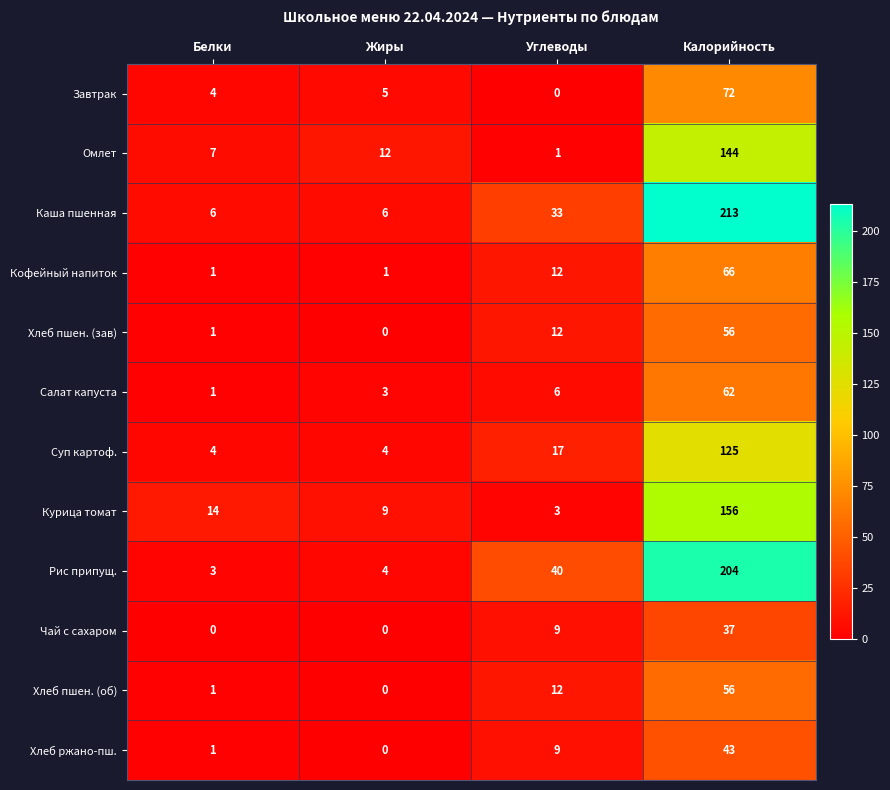

Which series has the widest spread of values?

Каша пшенная